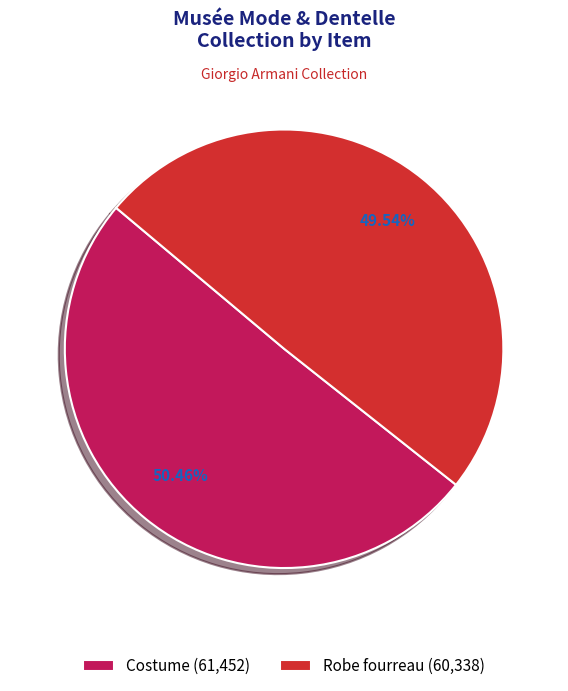

To the nearest percent, what is the average slice percentage?

50%